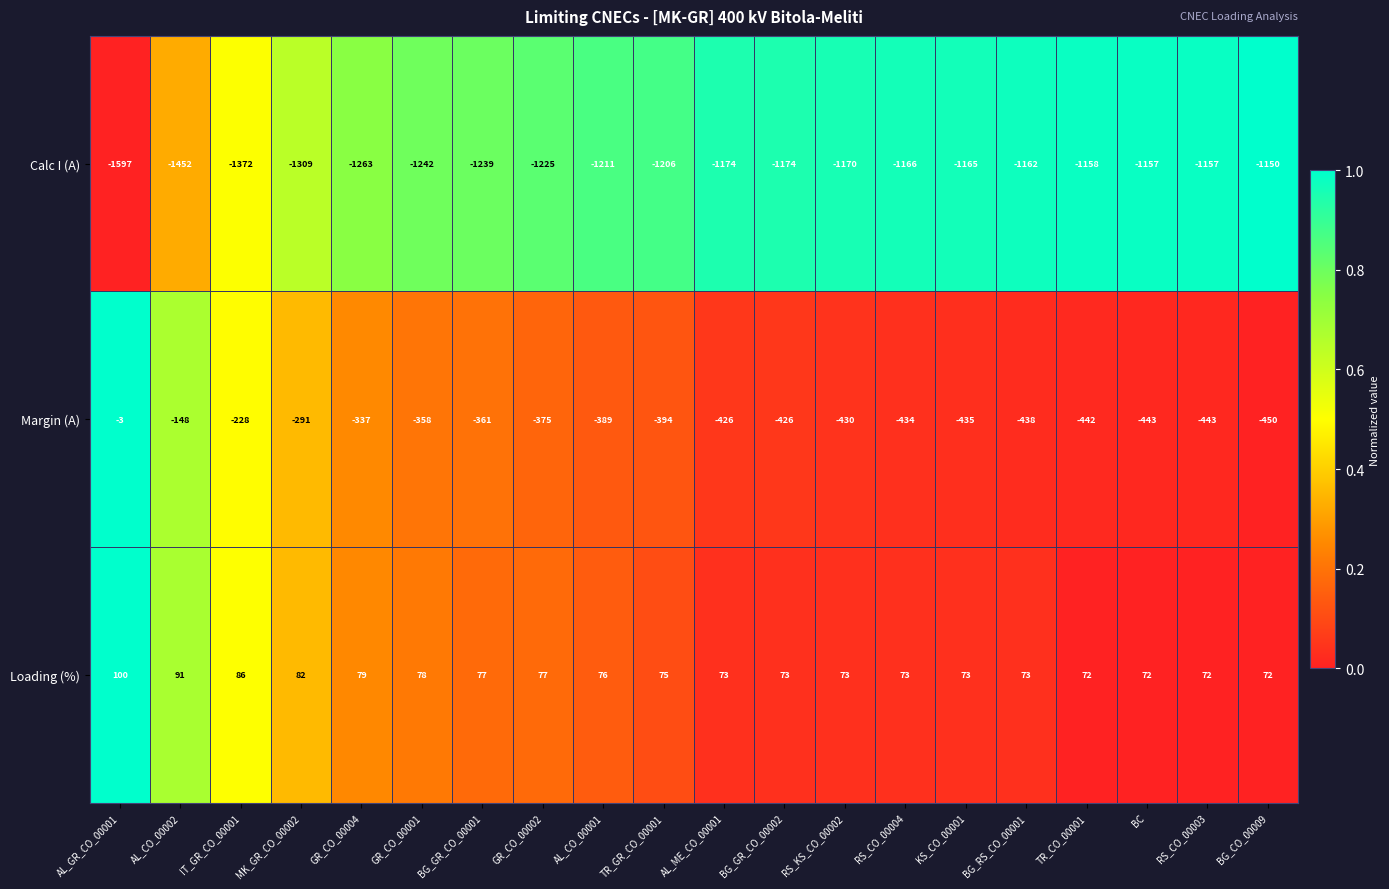

What is the difference between the highest and lowest values at BG_GR_CO_00002?

1247